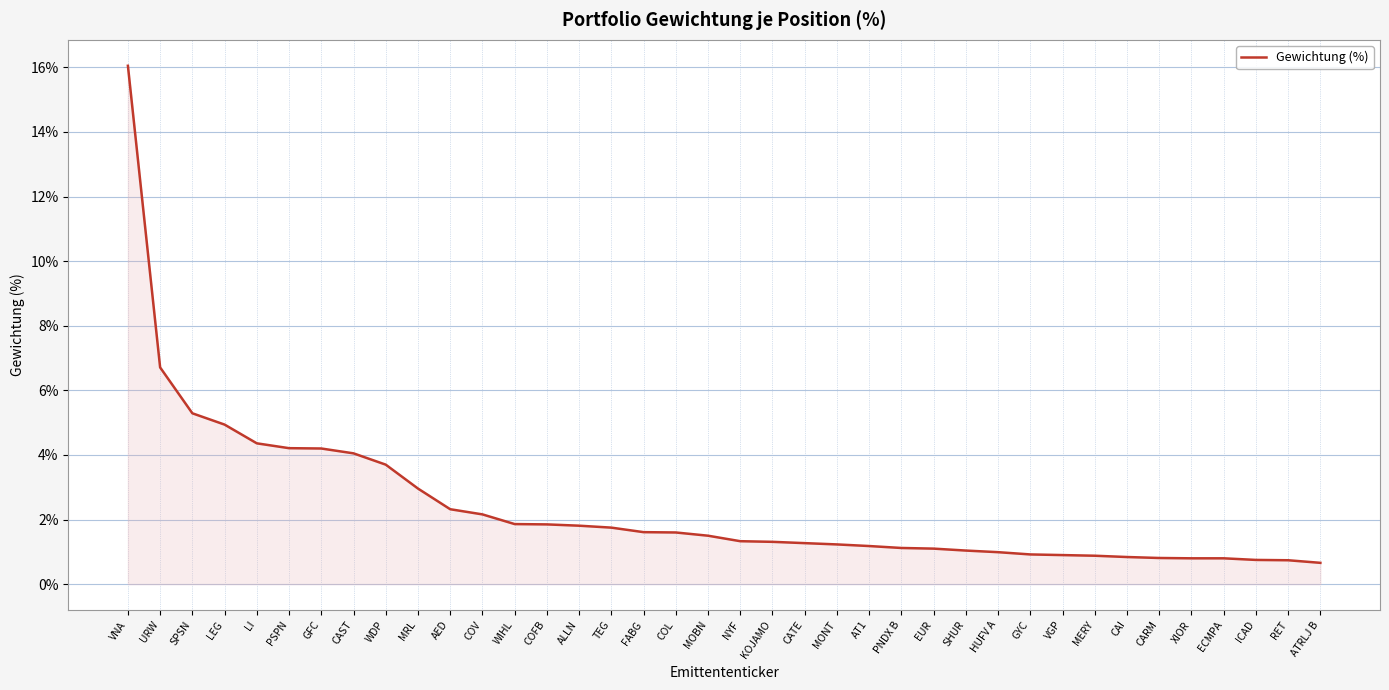

What is the change in value from GFC to FABG?

-2.6